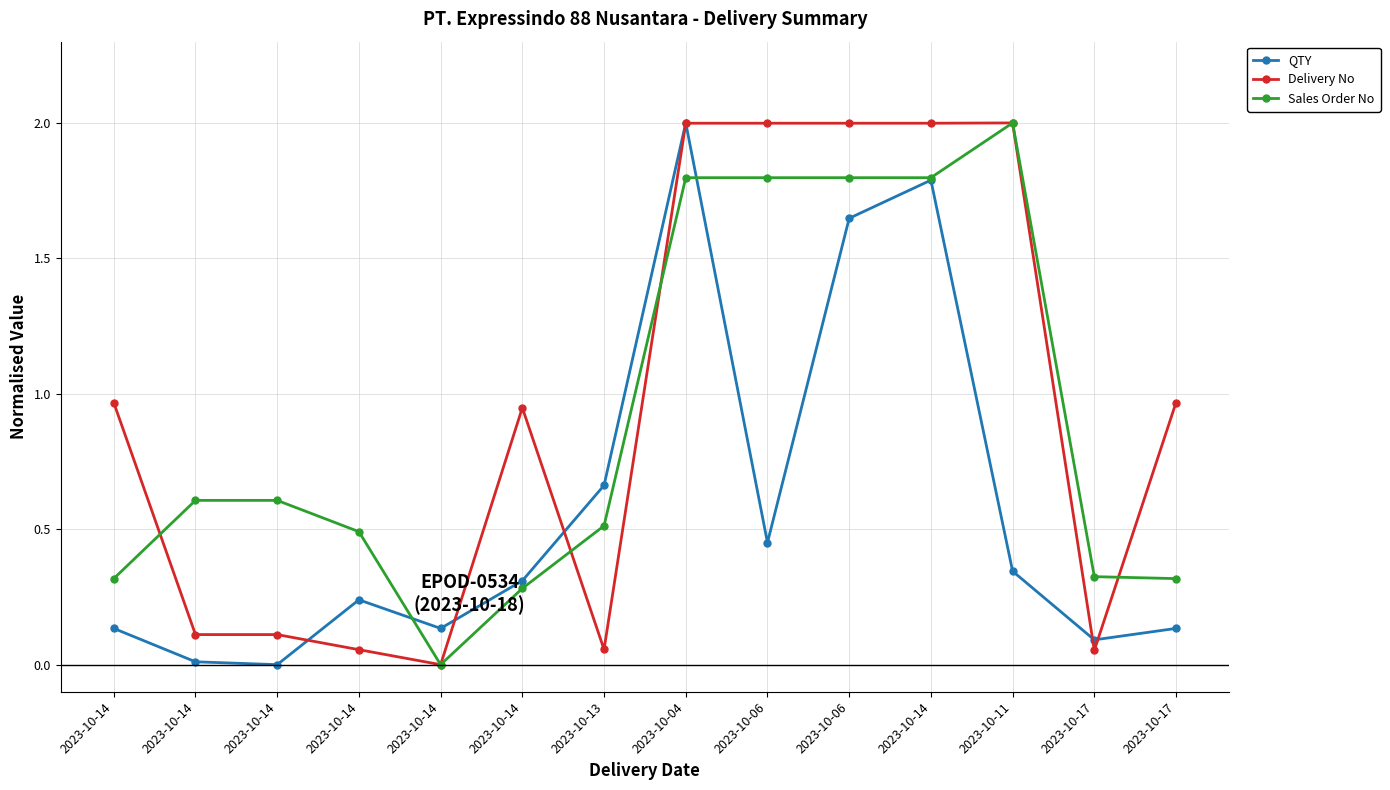

Is it true that Sales Order No equals 0.3 at 2023-10-17?

True